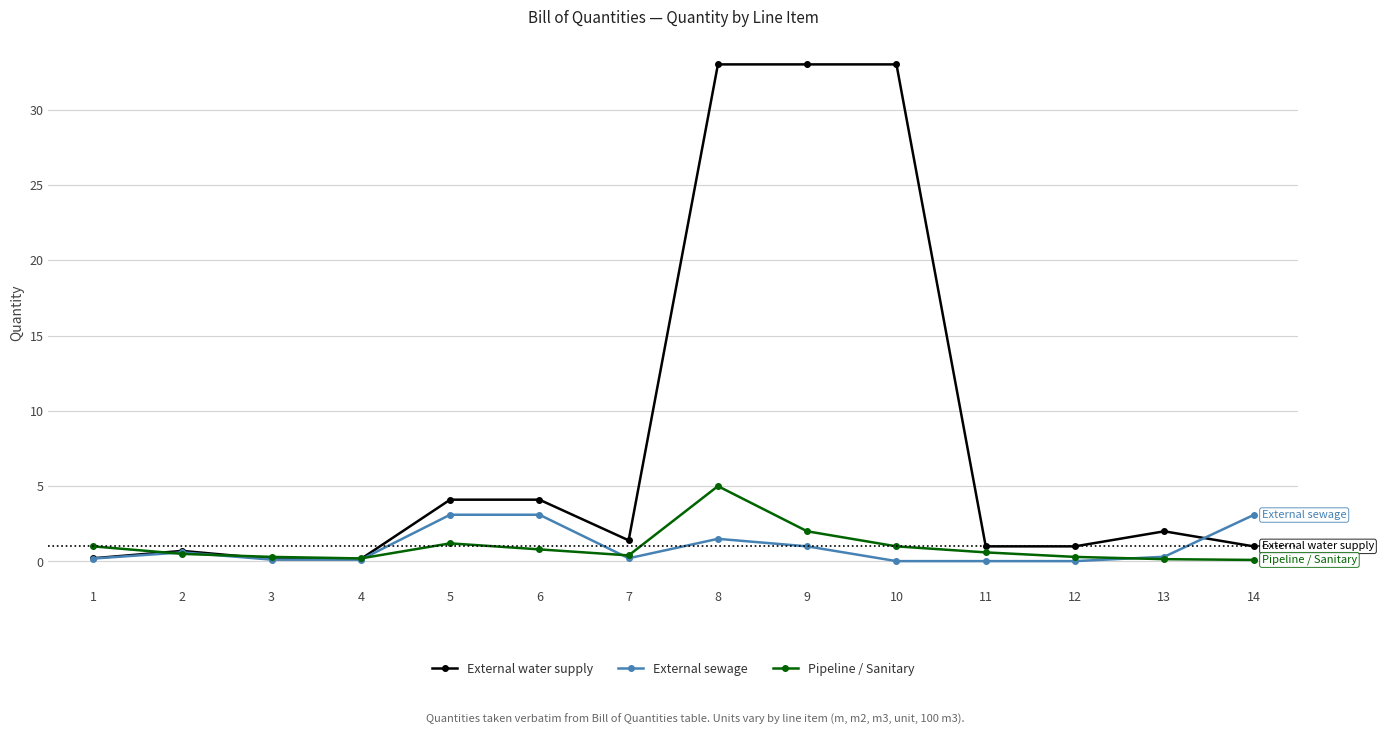

At 8, list the series in order from smallest to largest.

External sewage, Pipeline / Sanitary, External water supply